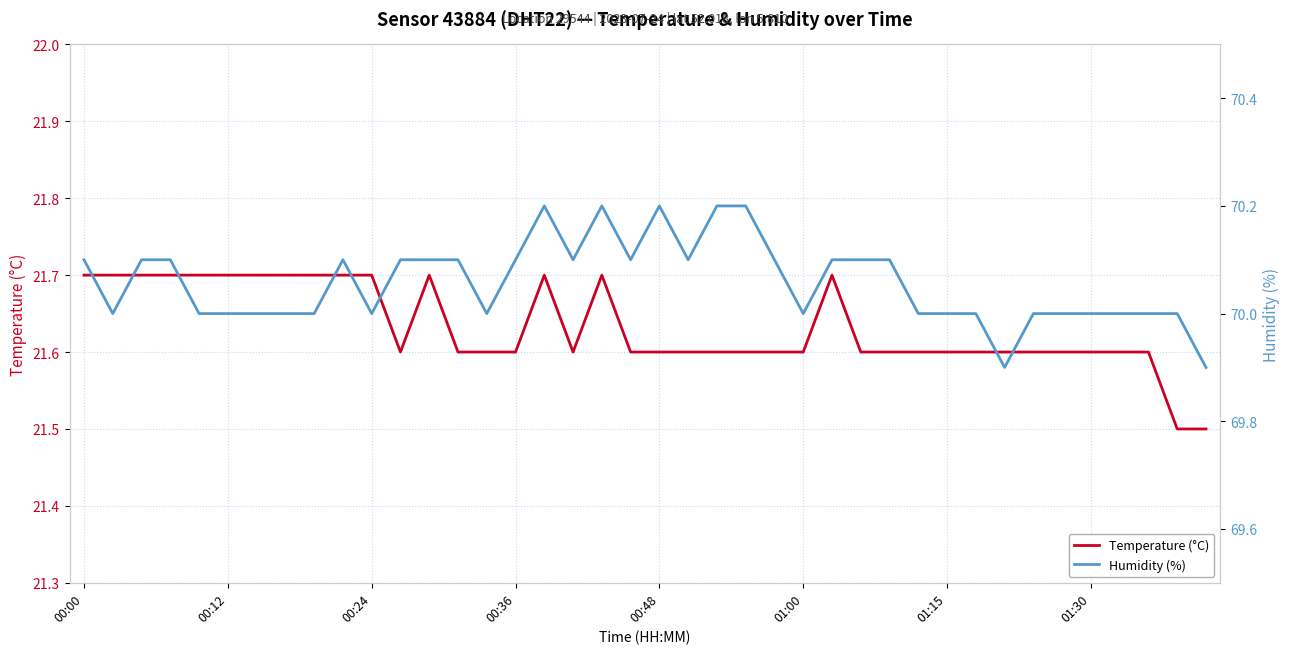

The value of Humidity (%) at 29 is 70.0. True or false?

True